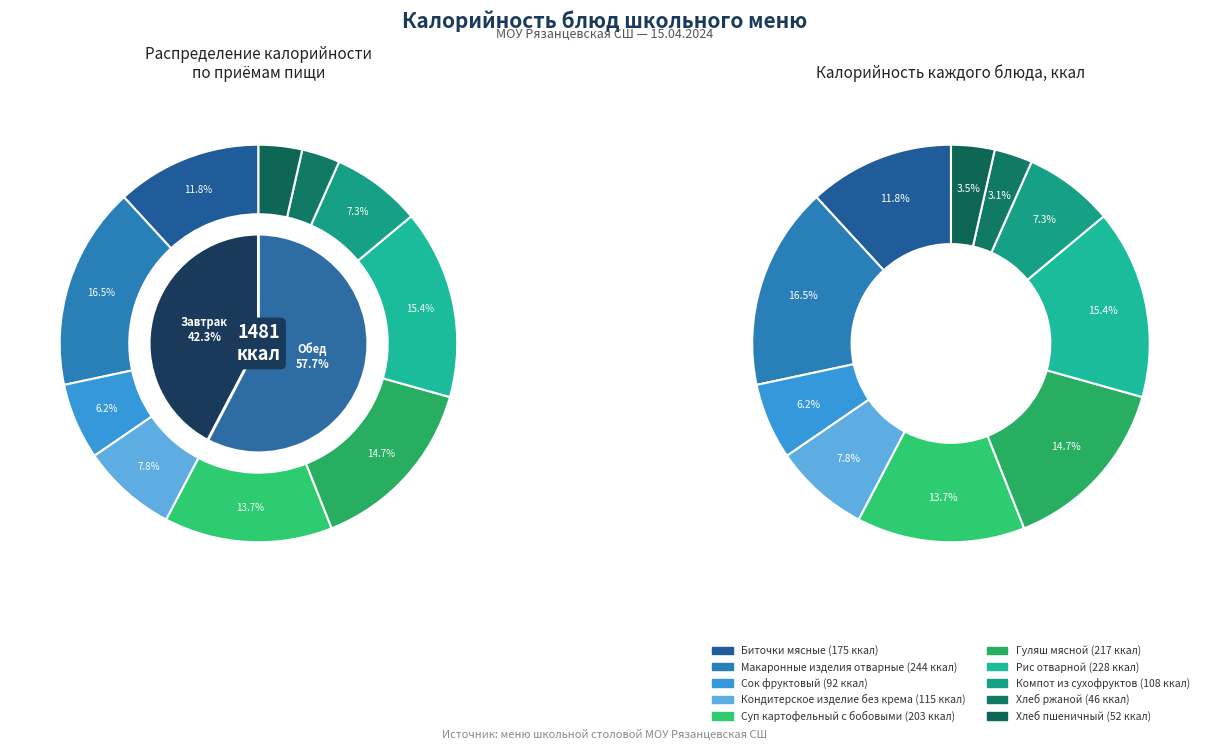

How many segments does this pie chart have?

10